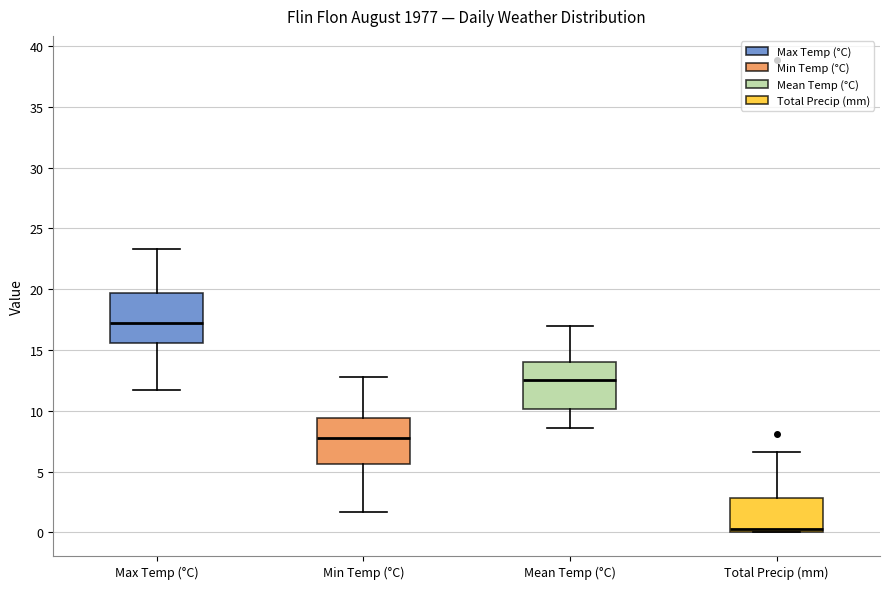

Which box's median line is the highest?

Max Temp (°C)